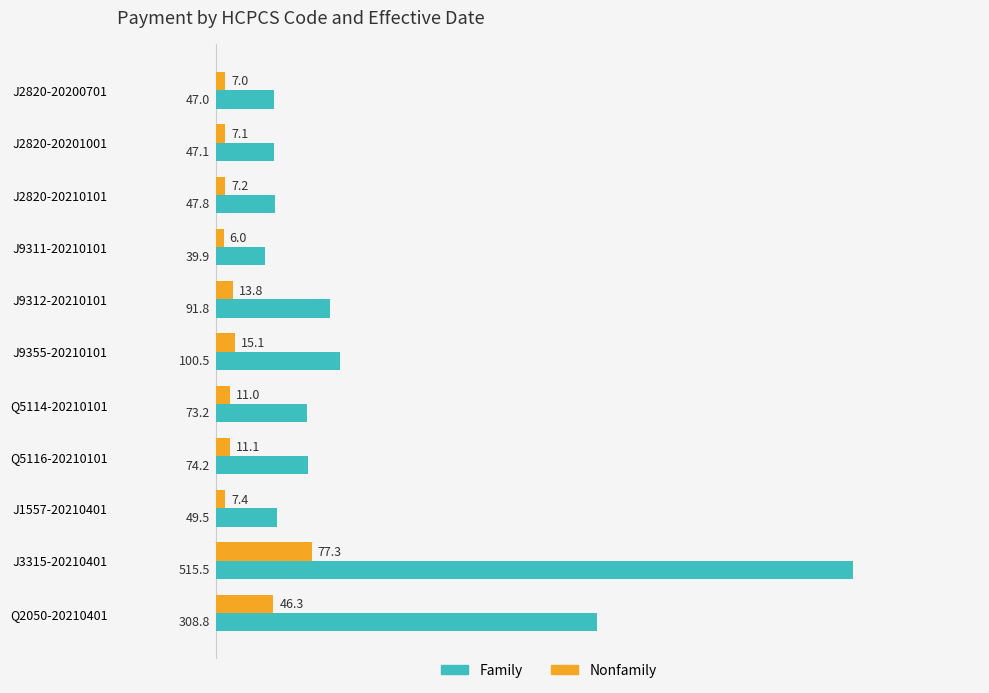

Where is Nonfamily nearest to the value 41?

Q2050-20210401